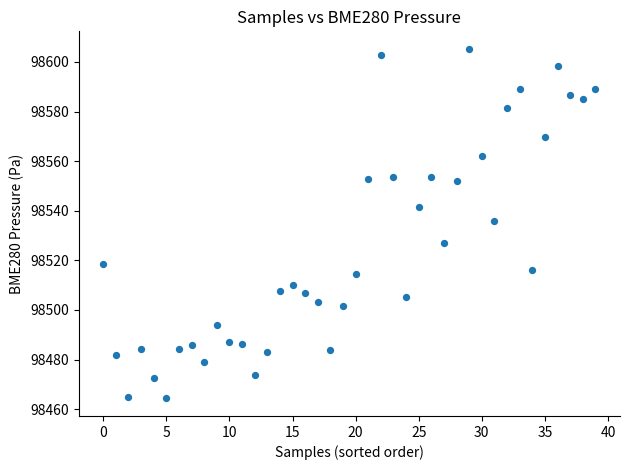

What Y value in the scatter plot is closest to 98534?

98535.7